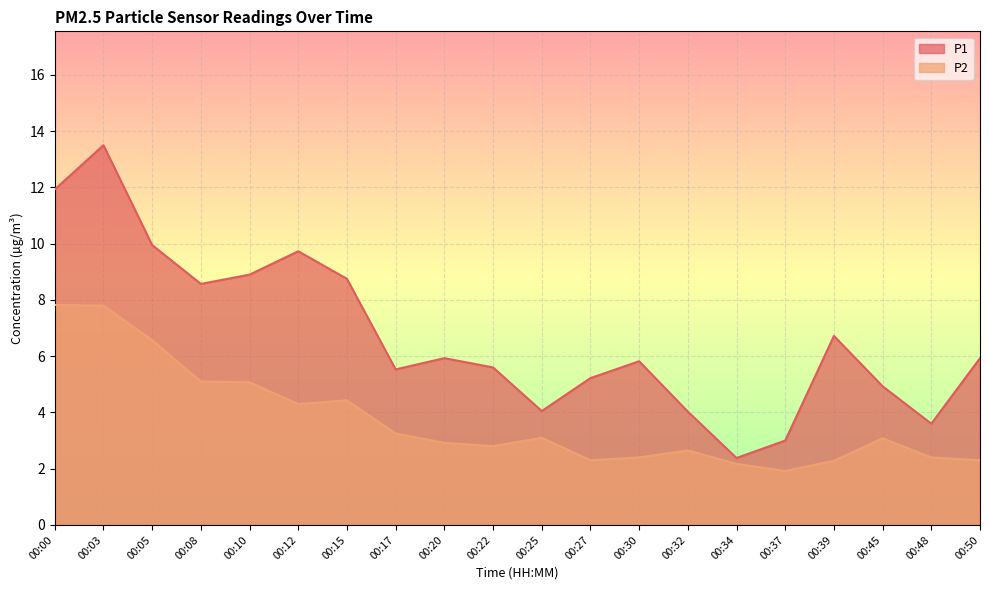

How many data points in P2 are less than 3?

10